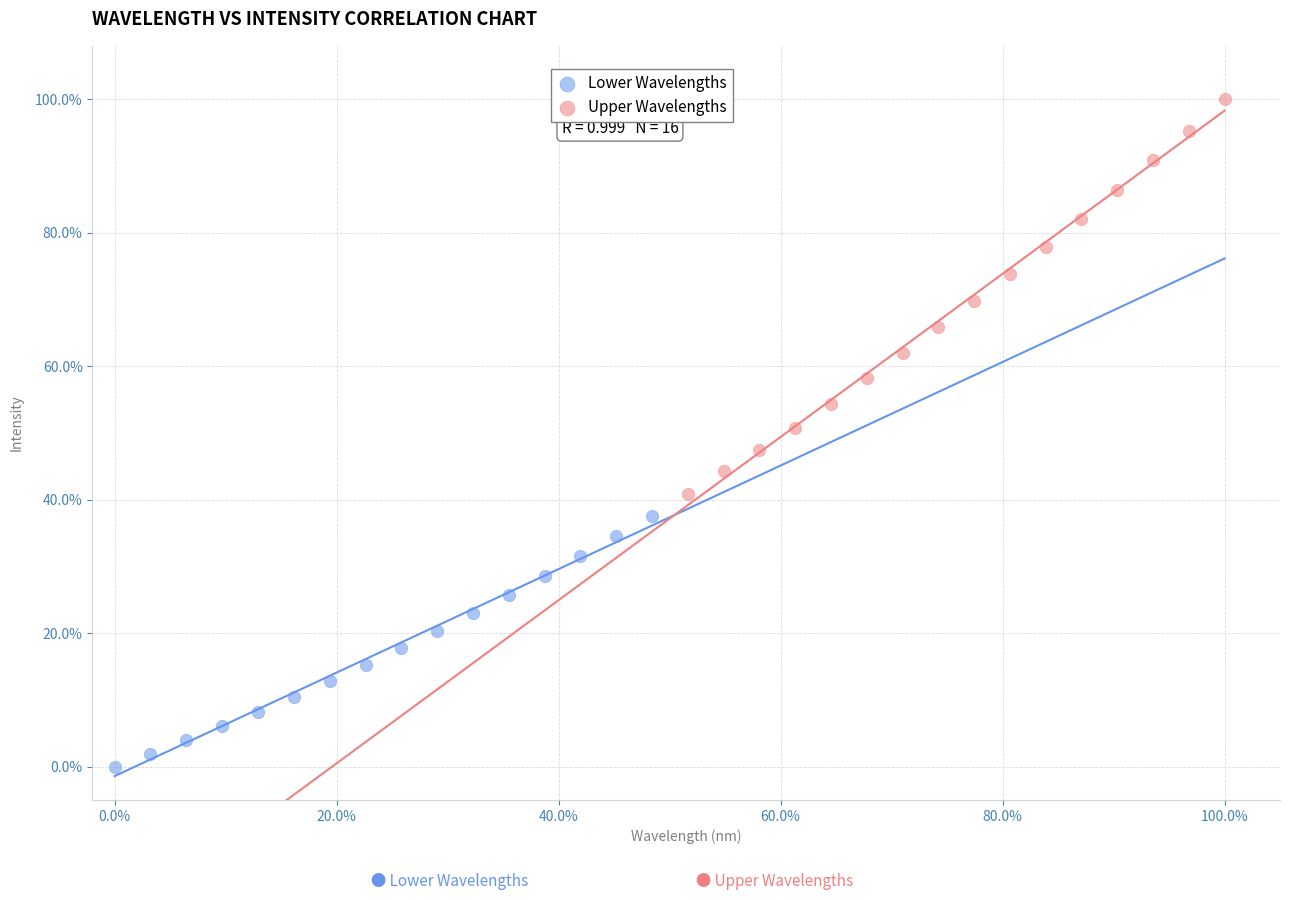

What are all the series names shown in the legend?

Lower Wavelengths, Upper Wavelengths